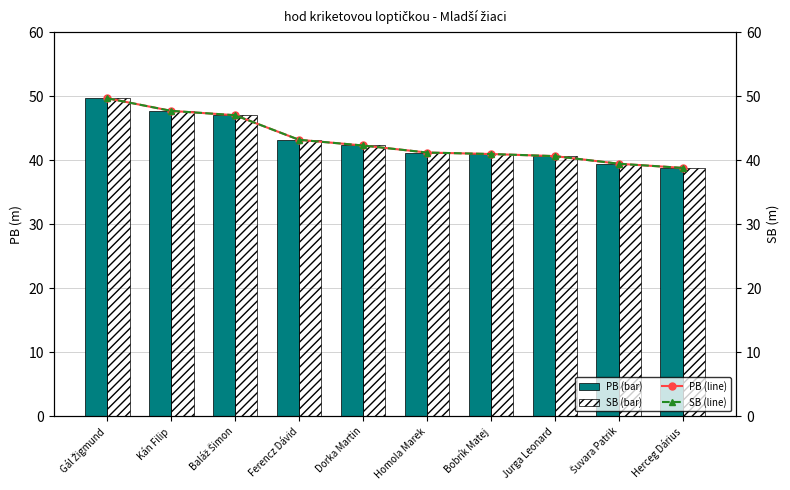

What position from the left is Bobrík Matej?

7